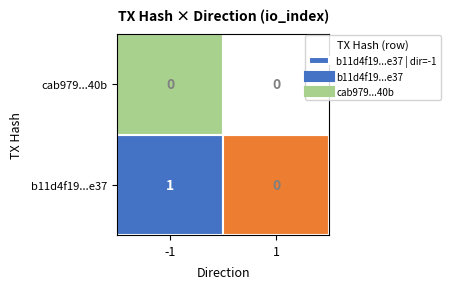

The value of cab979...40b at 1 is 0. True or false?

True